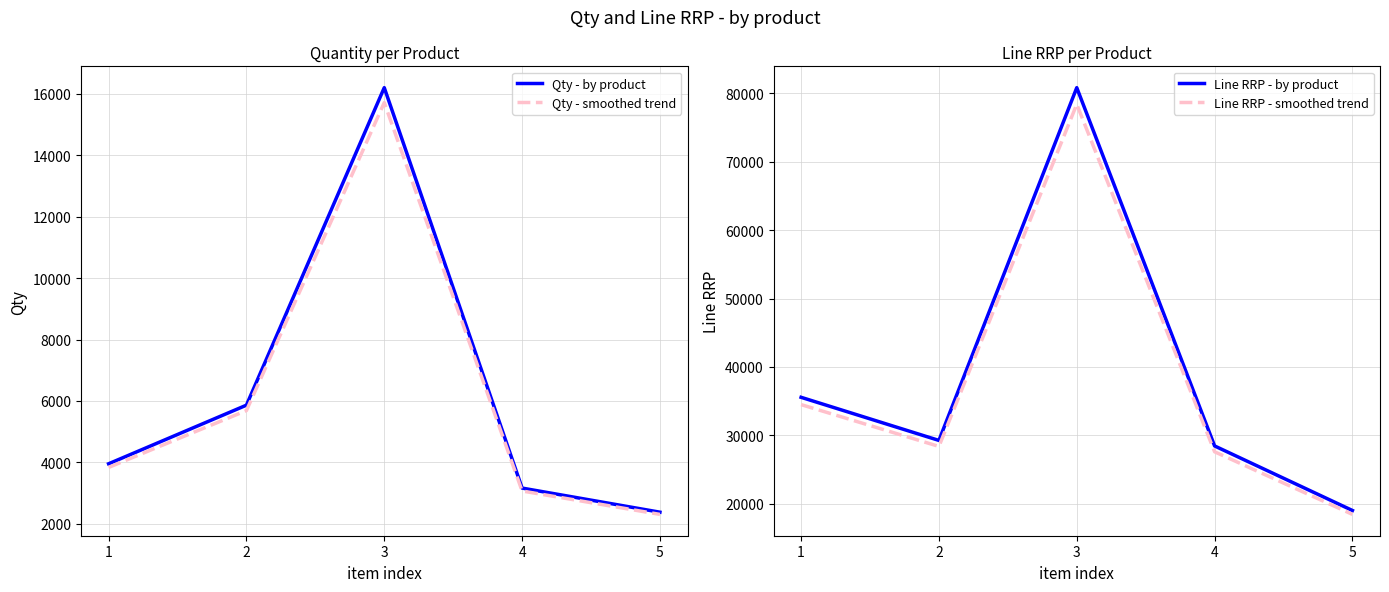

True or false: Line RRP - by product and Line RRP - smoothed trend intersect in this chart.

False